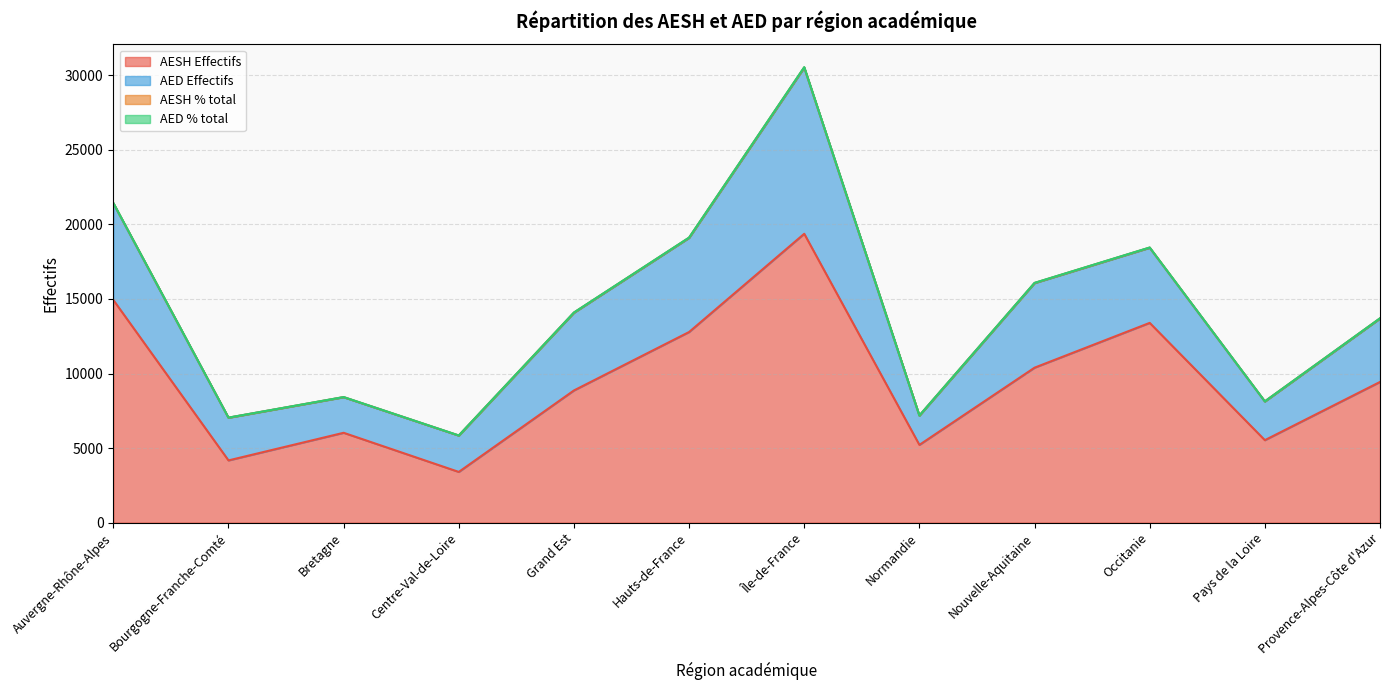

What is the value of the AESH Effectifs point at the 3rd from the left?

6026.0